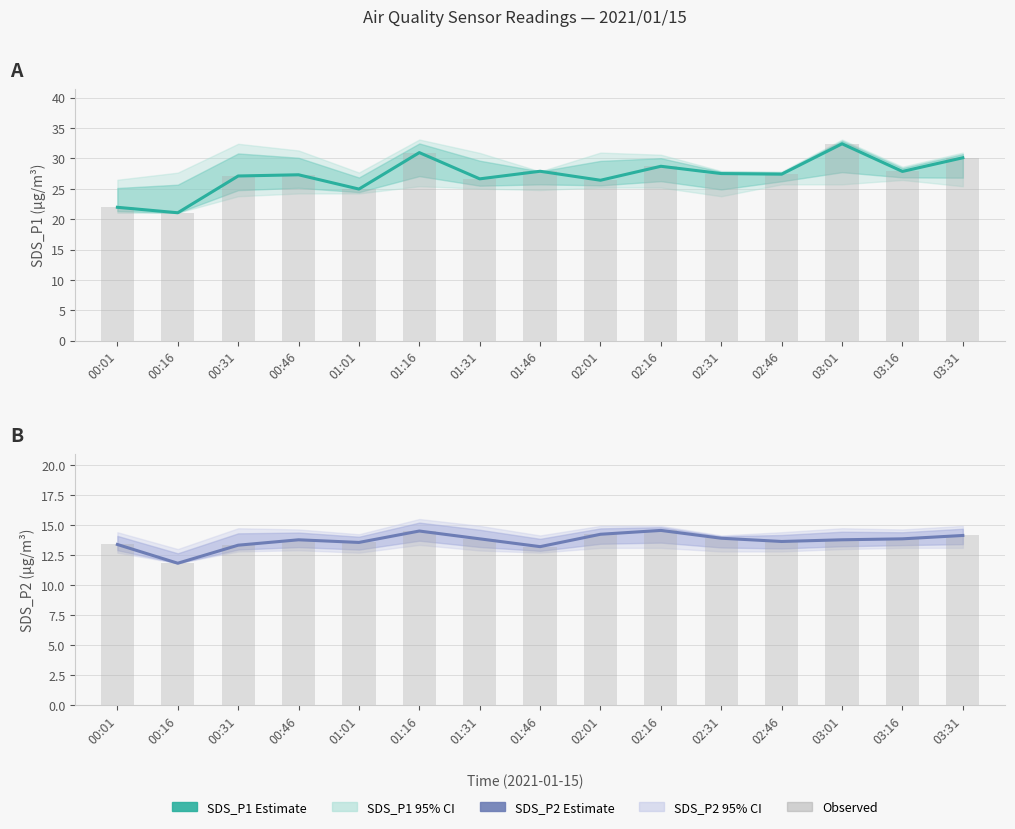

Between 03:31 and 01:01, which is larger?

03:31